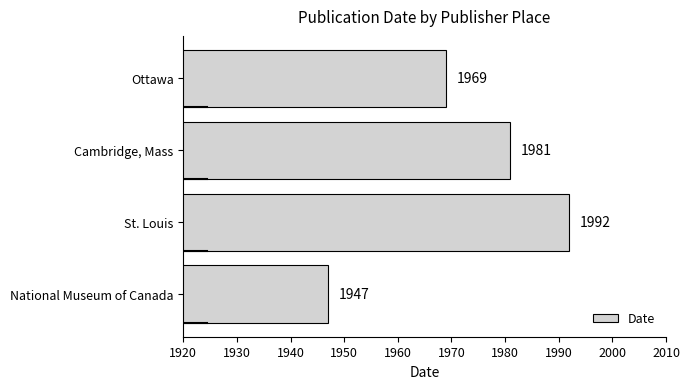

Which has a higher value, Ottawa or St. Louis?

St. Louis